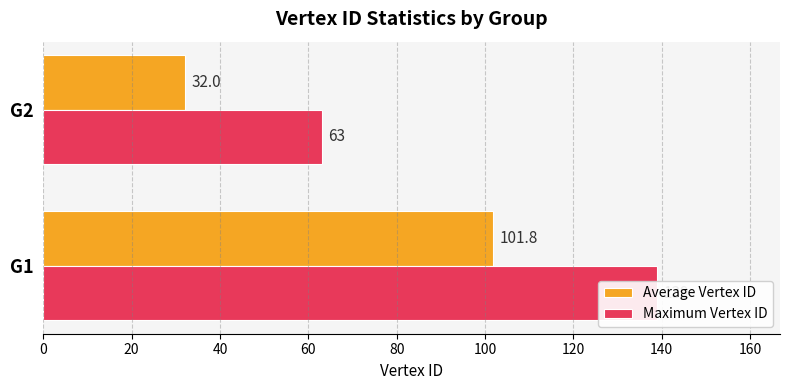

What is the value of the Average Vertex ID bar at the 2nd from the left?

32.0